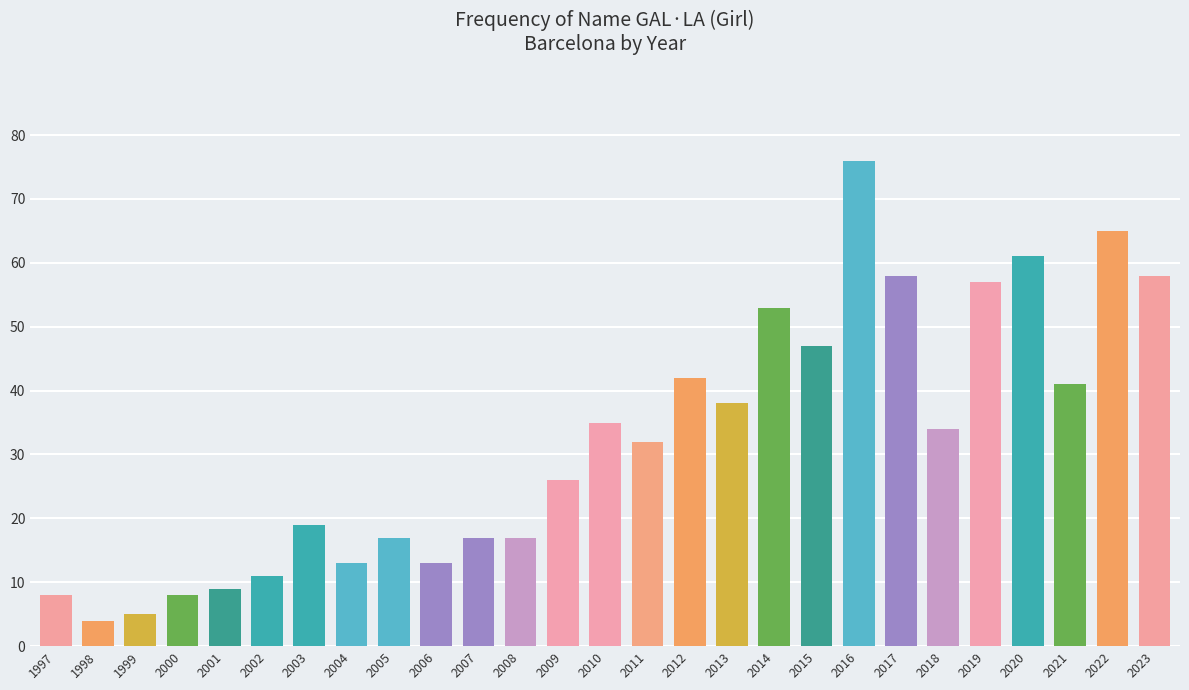

Is it true that the value at 2005 is 22?

False